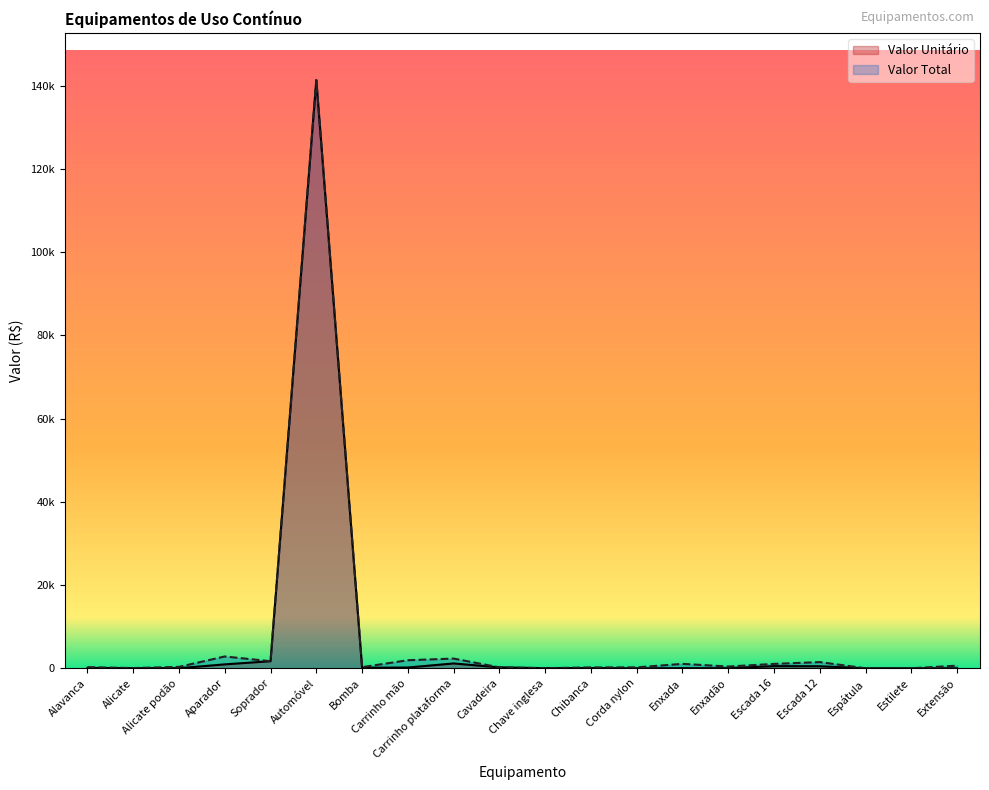

True or false: Valor Total and Valor Unitário cross at least once.

False